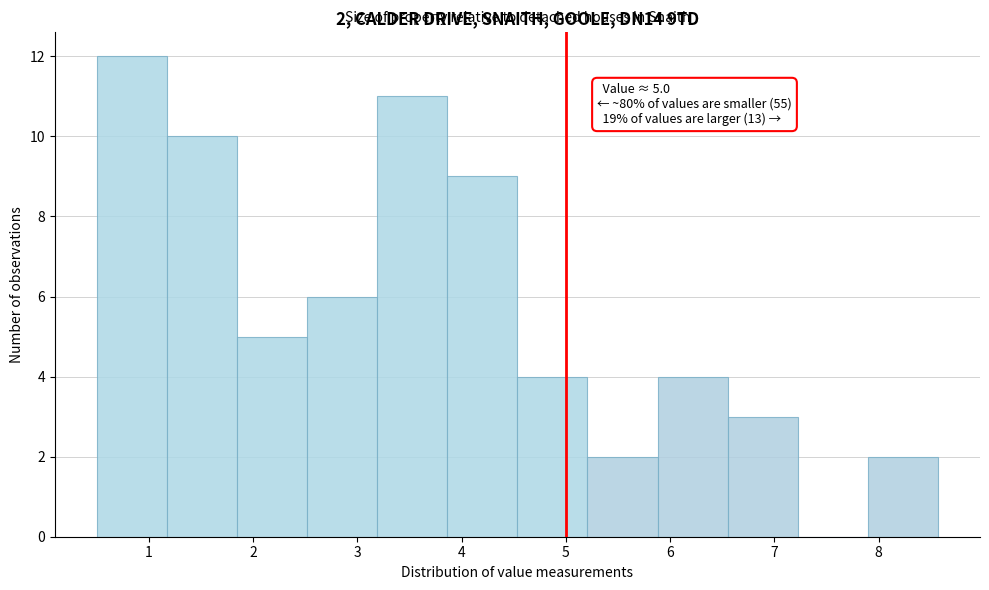

Which range on the x-axis has the tallest bar?

0.5 to 1.2